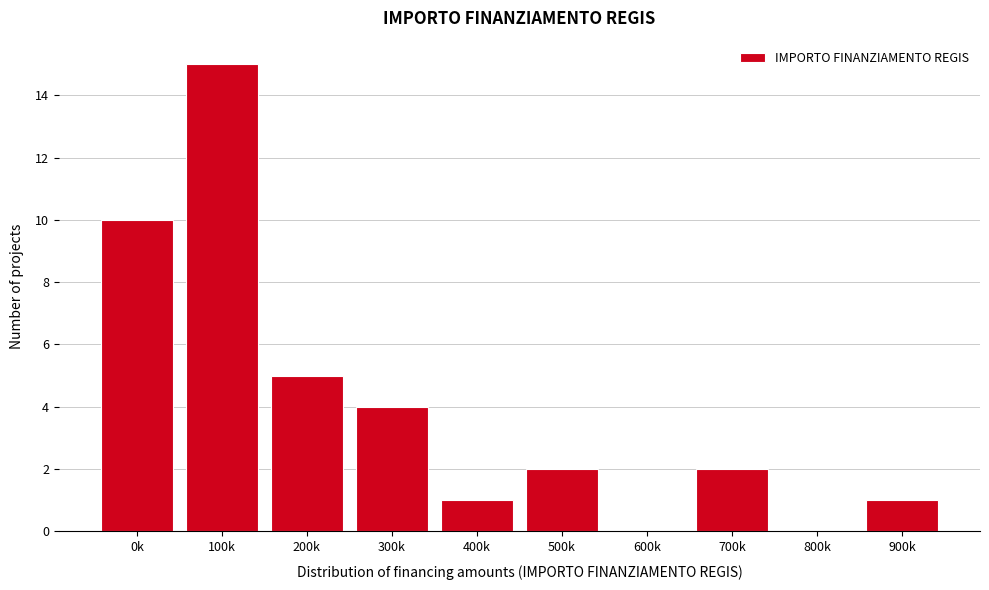

Reading left to right, list all the values displayed in this chart.

0k=10	100k=15	200k=5	300k=4	400k=1	500k=2	600k=0	700k=2	800k=0	900k=1